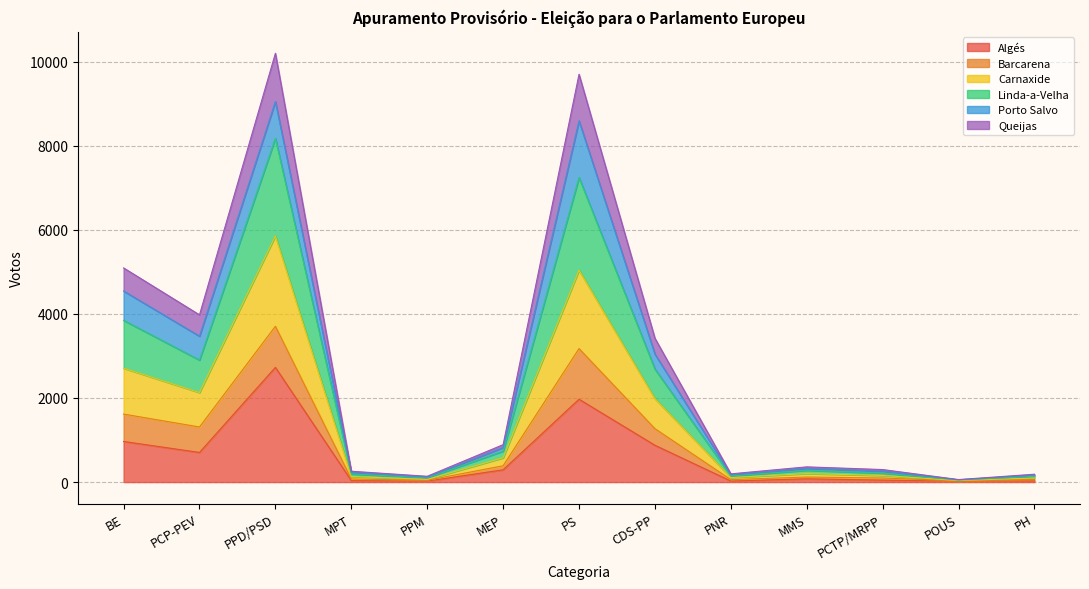

True or false: Carnaxide and Barcarena intersect in this chart.

False